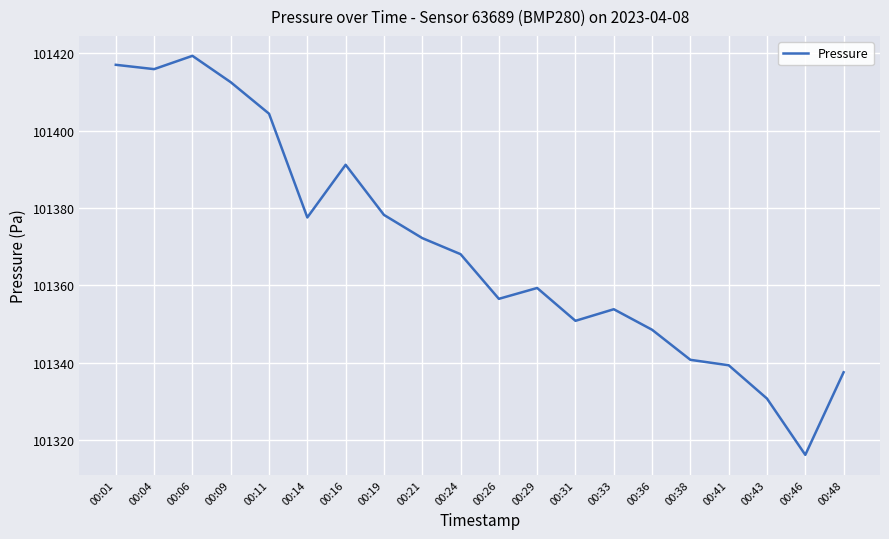

How many categories are shown in the chart?

20